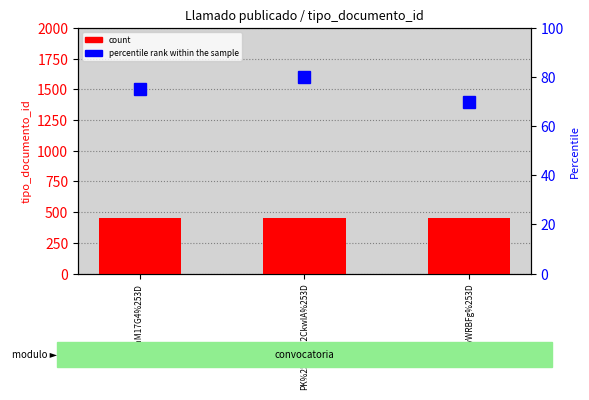

Reading left to right, extract all data points from this chart.

count: 452	452	452
percentile rank within the sample: 75	80	70